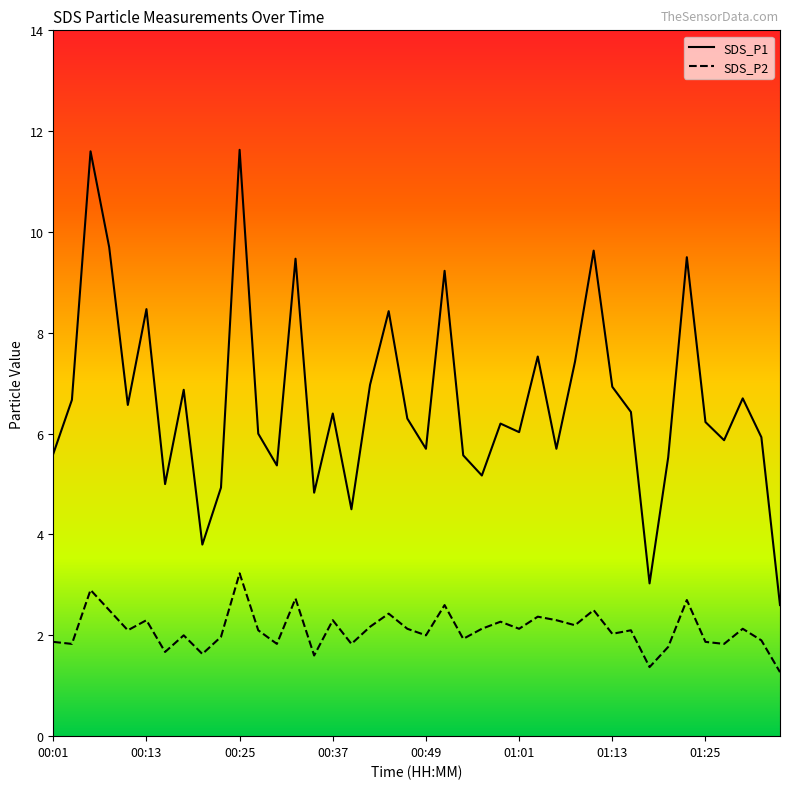

Which series has the largest total across all categories?

SDS_P1